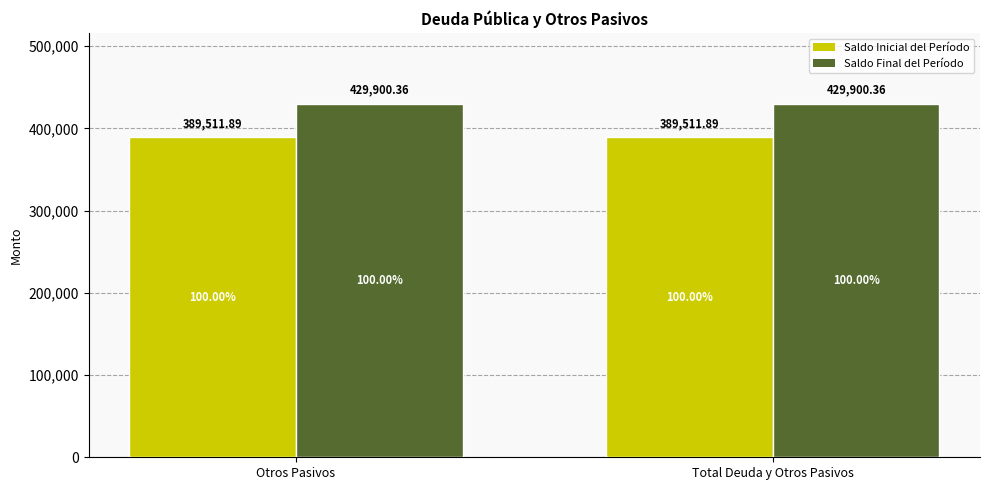

How many bars are there in each group?

2